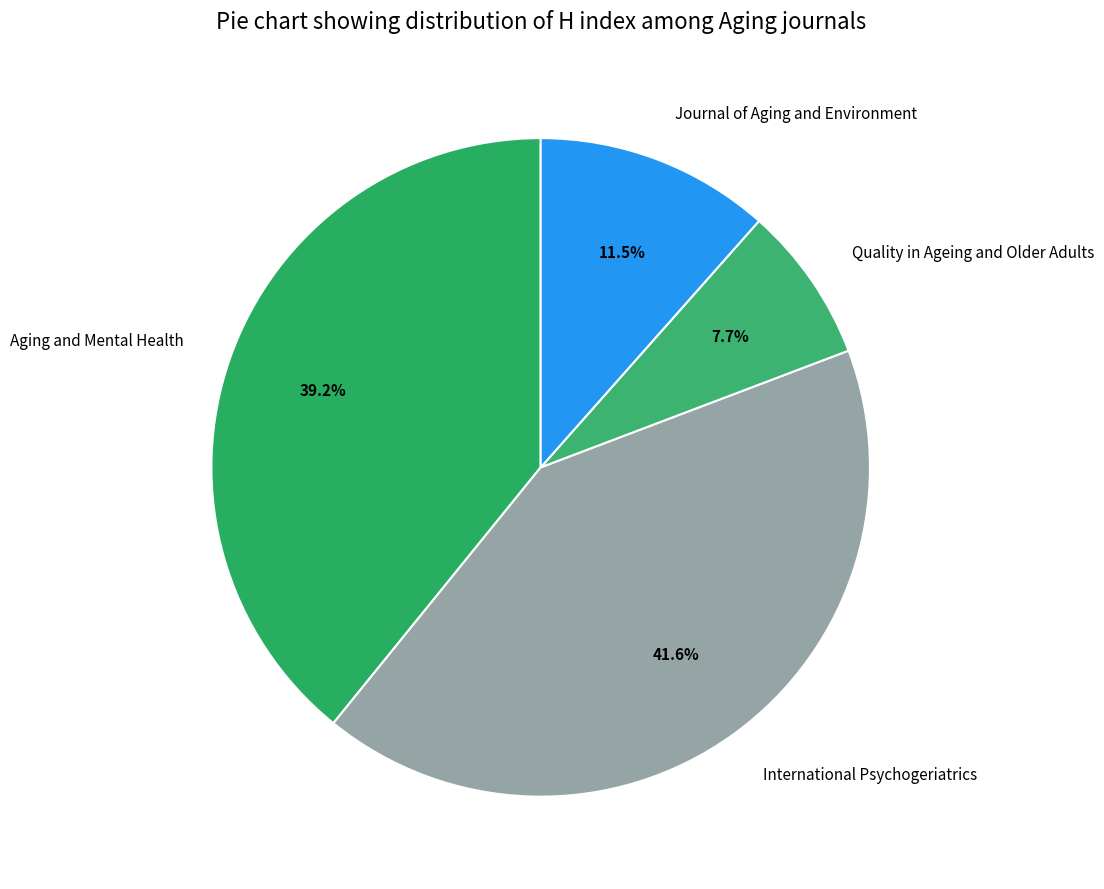

How many slices are in this pie chart?

4